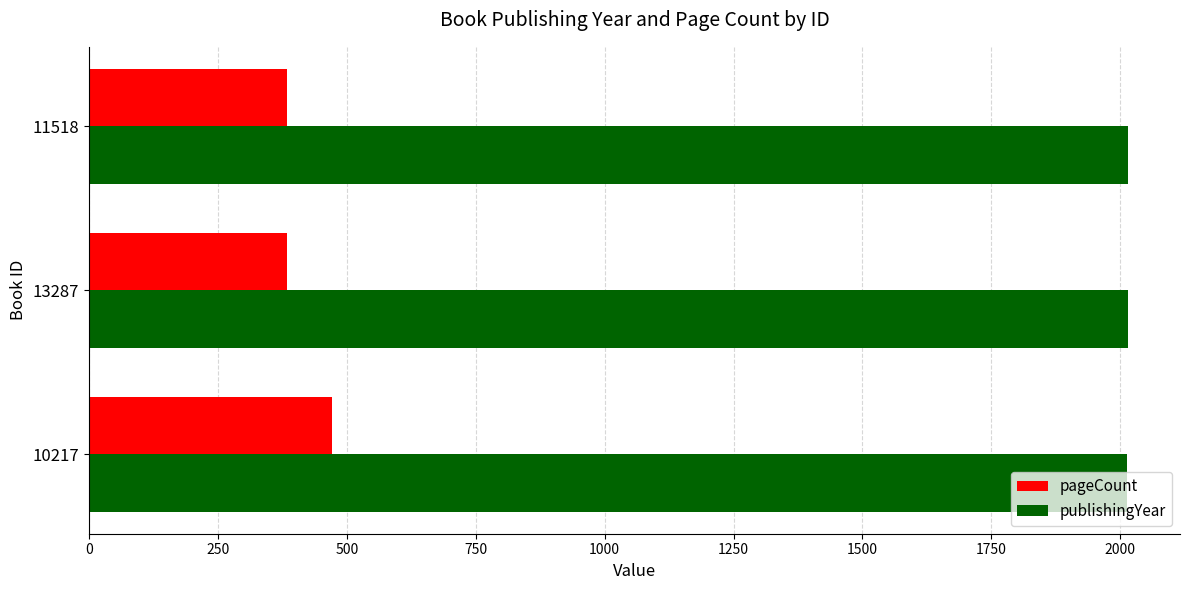

List the series in order of their overall mean, highest first.

publishingYear, pageCount